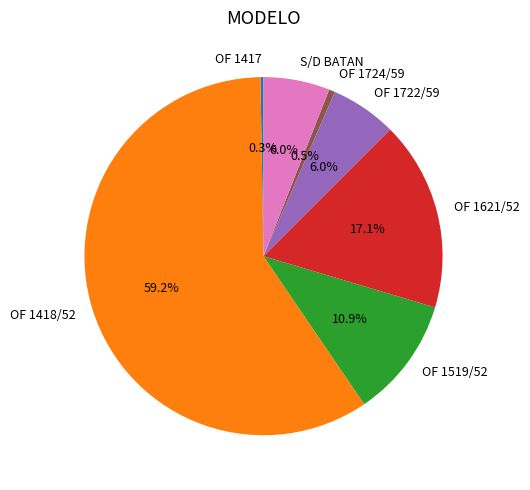

The OF 1621/52 slice represents 8% of the pie. True or false?

False